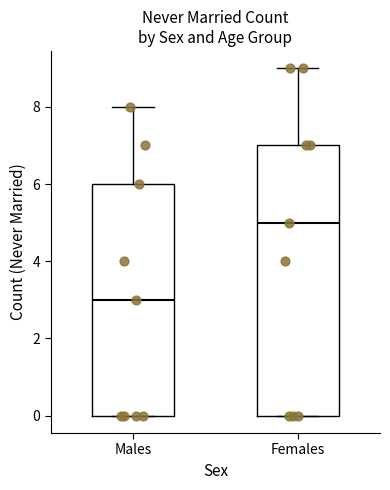

Reading left to right, read every box against the y-axis: the position of its median line, the range the box covers, and the ends of its whiskers. The values are not printed on the chart, so give them approximately, as read against the axis.

Males: median 3, box 0 to 6, whiskers 0 to 8
Females: median 5, box 0 to 7, whiskers 0 to 9